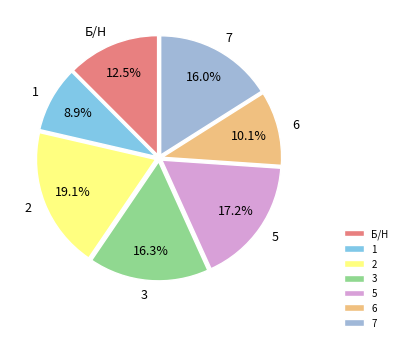

Between 5 and 1, which is larger?

5